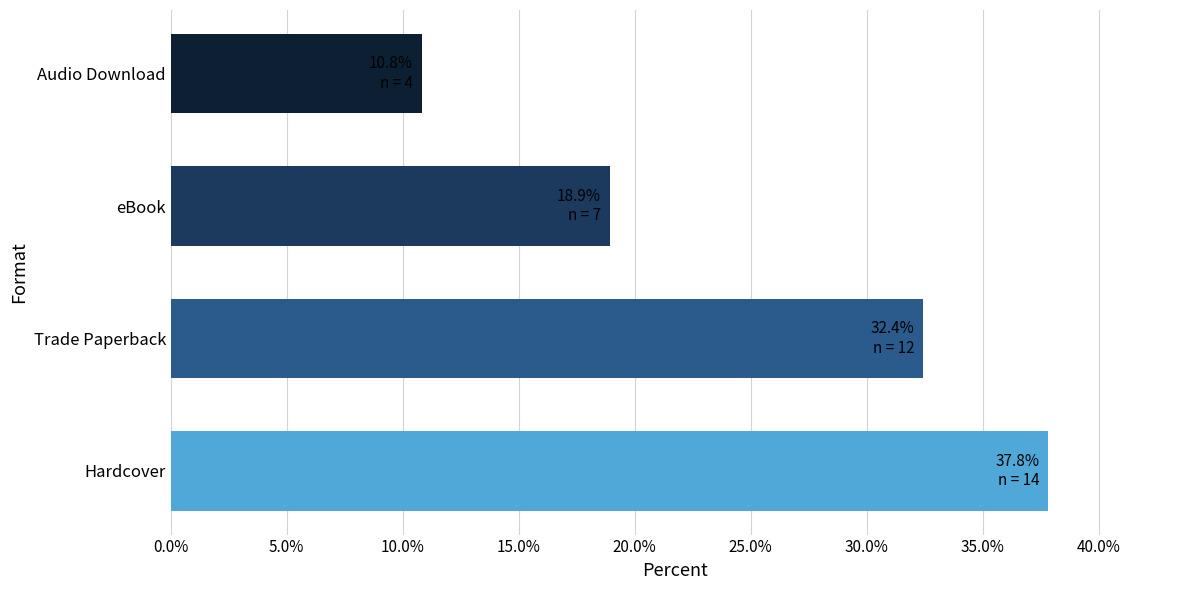

True or false: the data shows 6.2 at eBook.

False